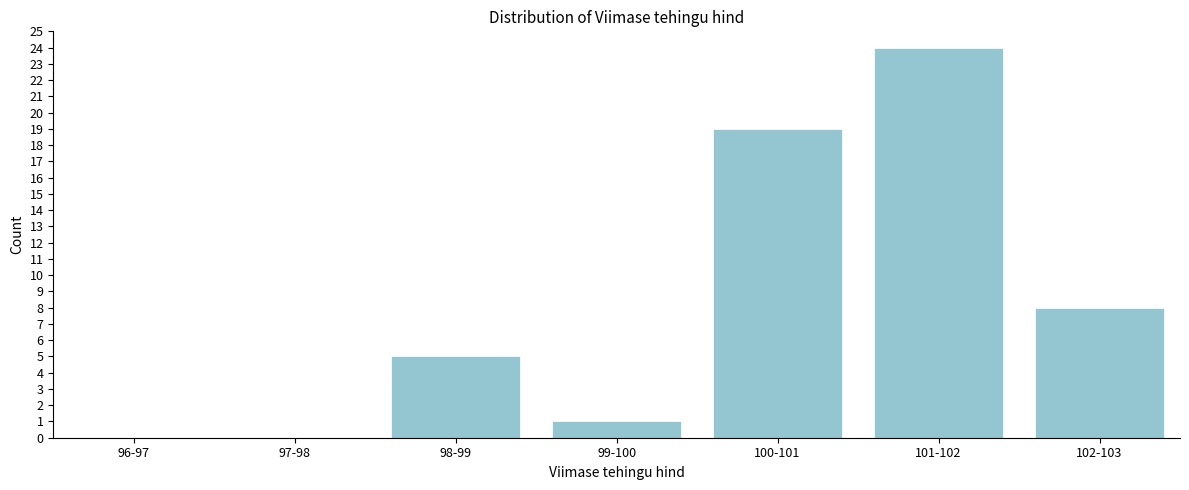

Reading left to right, transcribe all the data shown in this chart.

96-97=0	97-98=0	98-99=5	99-100=1	100-101=19	101-102=24	102-103=8